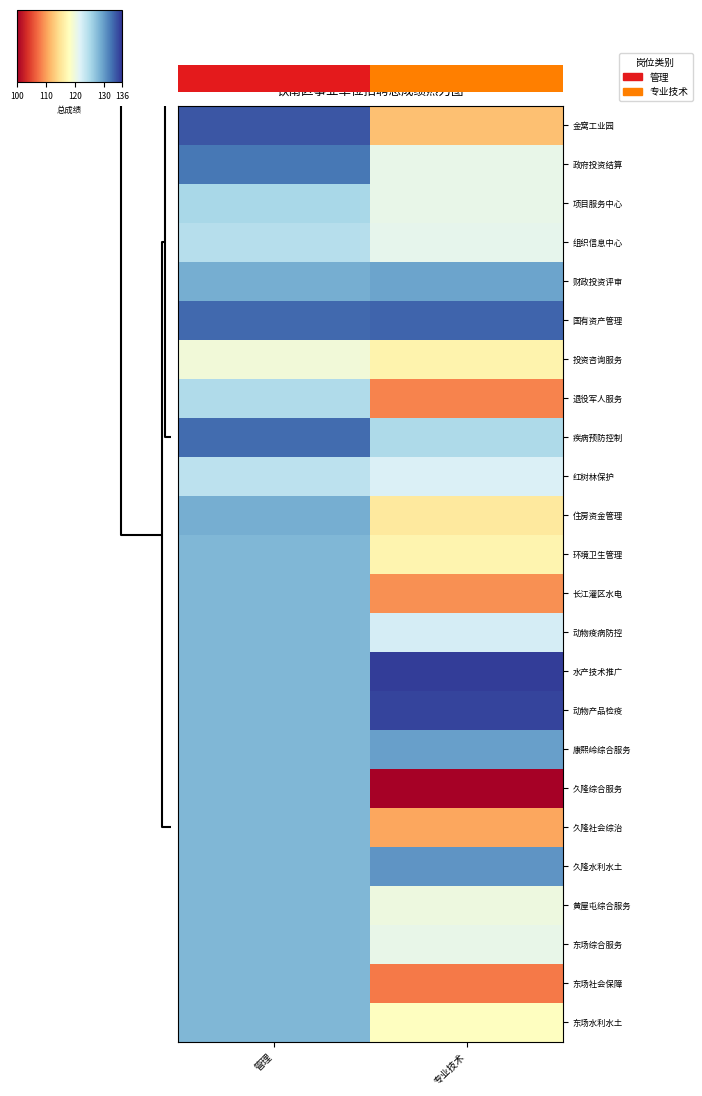

At how many categories does at least one series exceed 111?

2